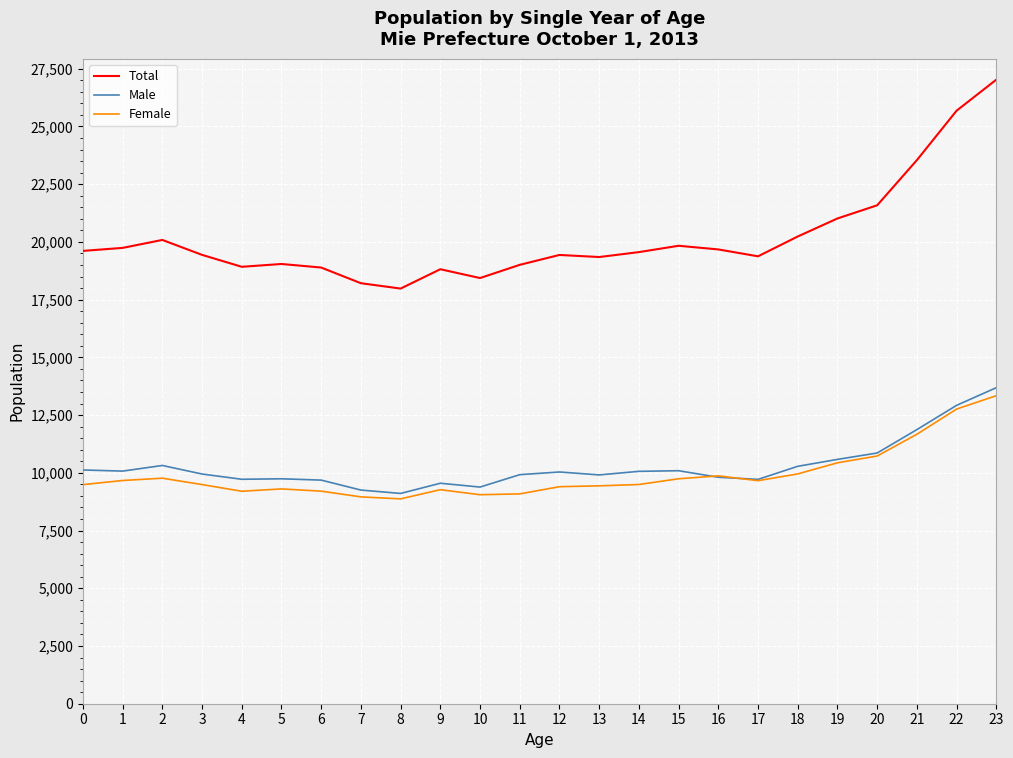

What is the maximum value shown in the chart?

27027